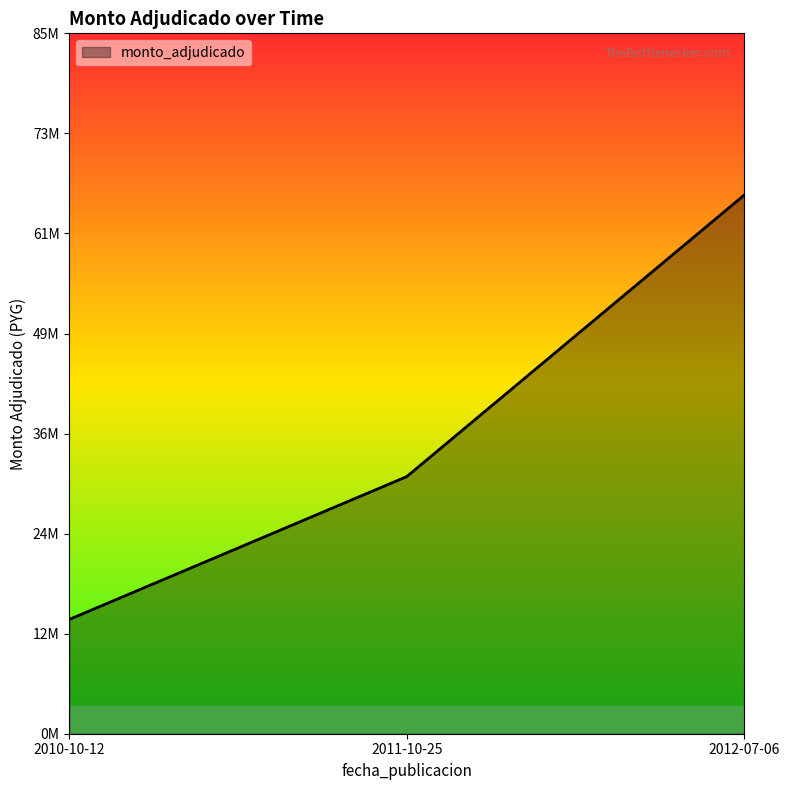

What position from the right is 2011-10-25?

2